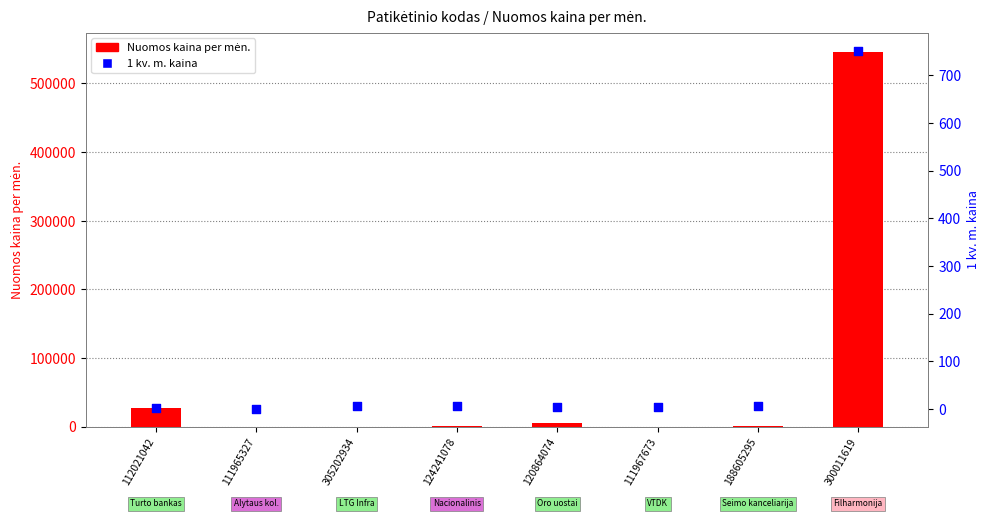

Which series has the largest total across all categories?

Nuomos kaina per mėn.